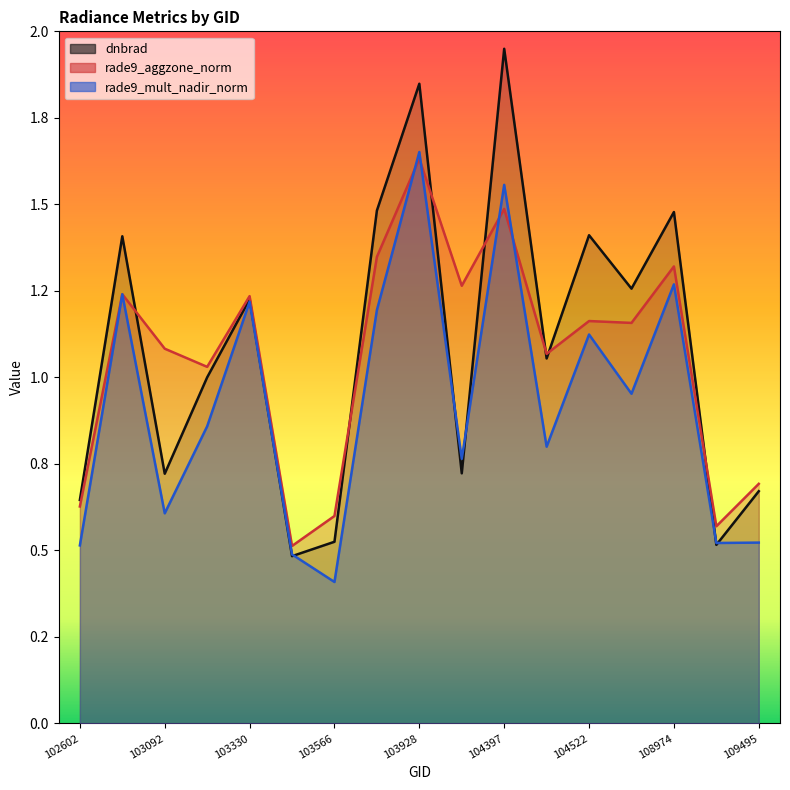

Is it true that rade9_aggzone_norm equals 1.5 at 103092?

False